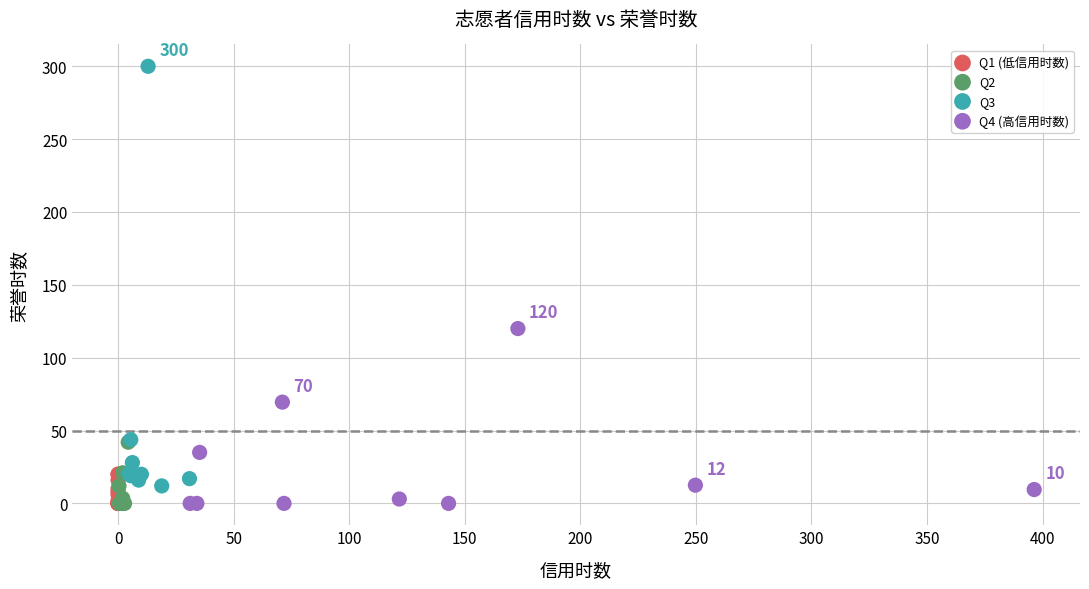

Which series reaches the maximum Y coordinate?

Q3